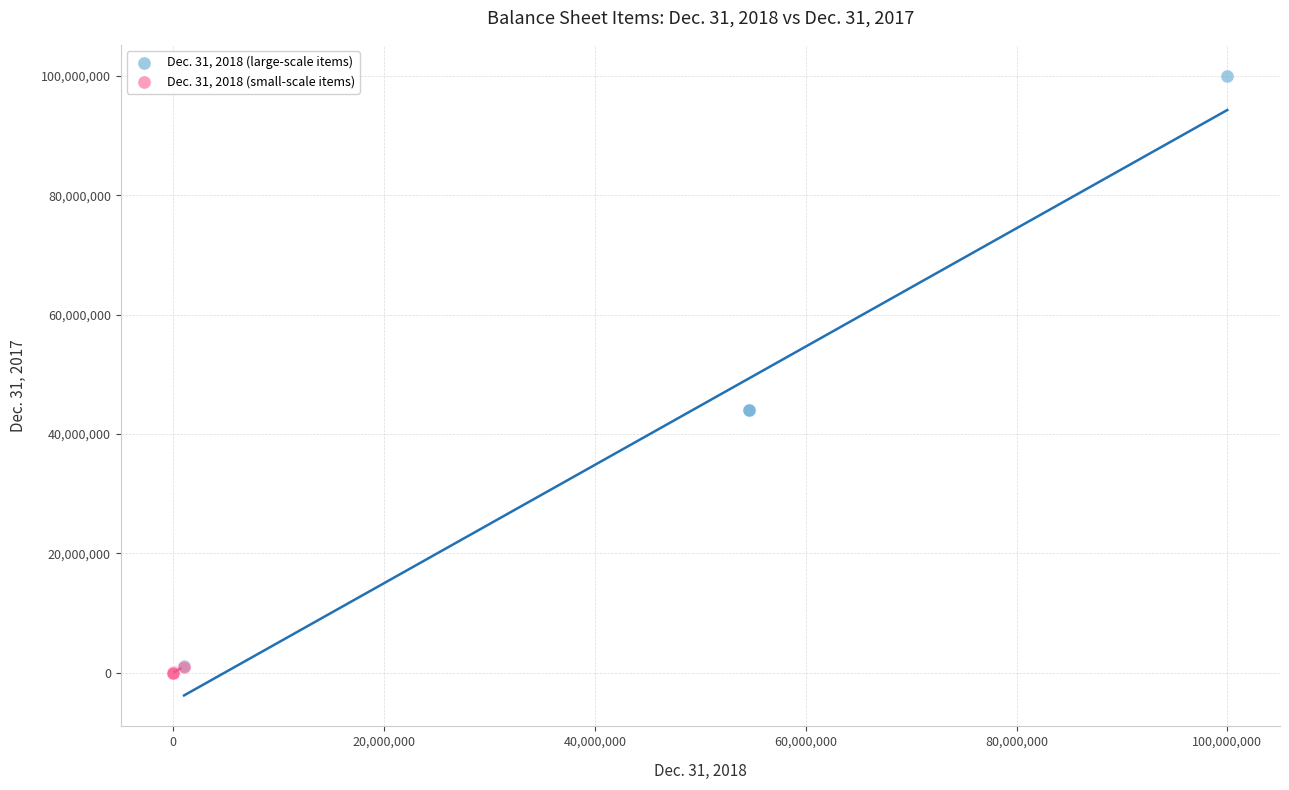

Which series has the largest Y range (max minus min)?

Dec. 31, 2018 (large-scale items)